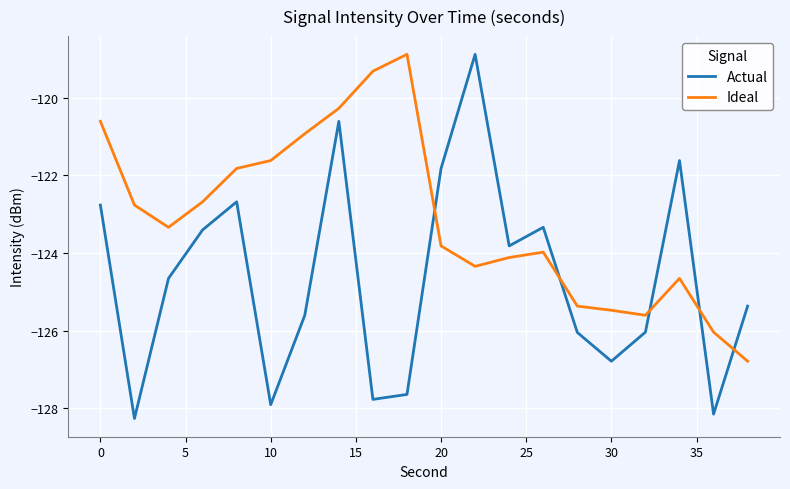

How many intersections are there between Actual and Ideal?

5